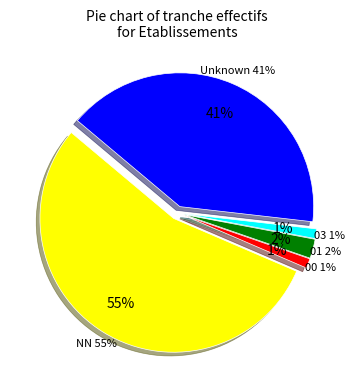

What percentage is the 00 slice, to the nearest percent?

1%